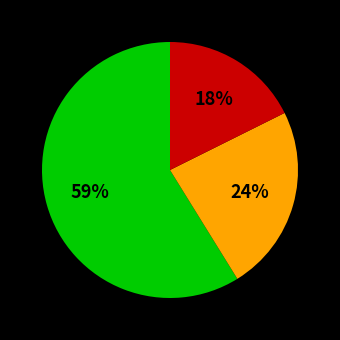

Does any single category account for the majority?

Yes